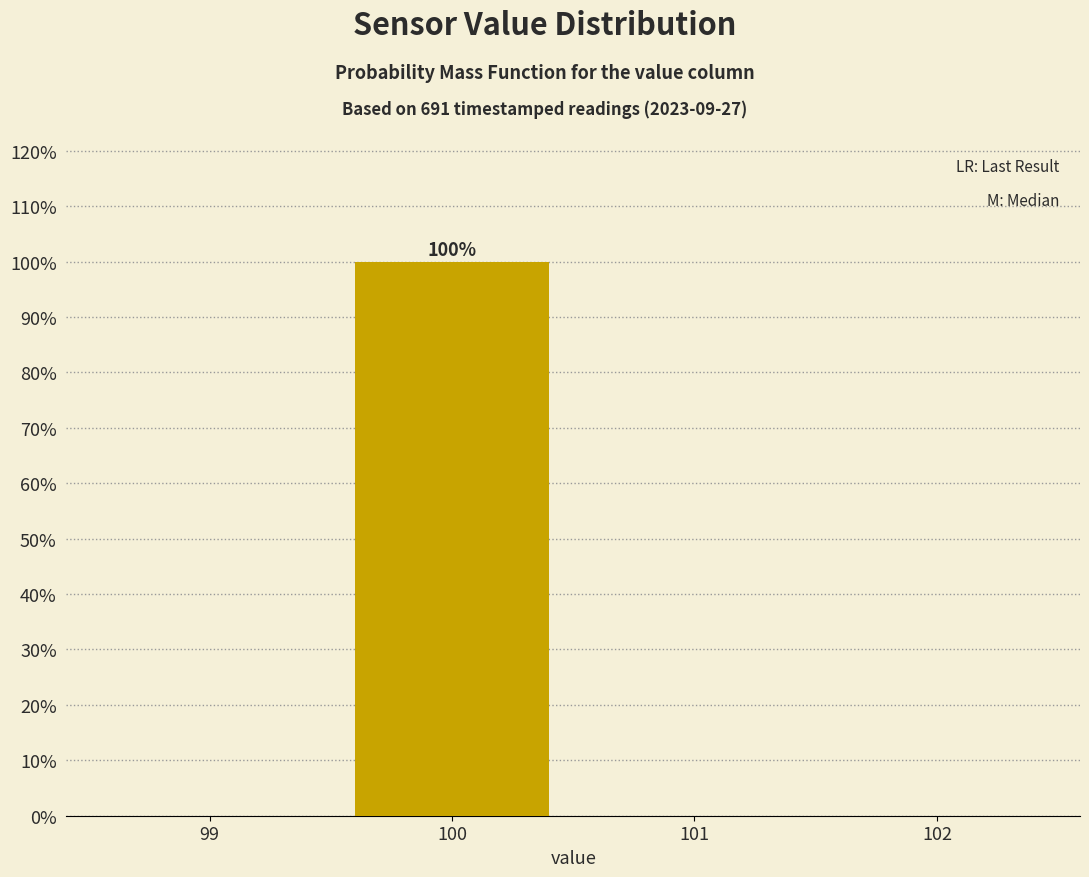

Over which range of the x-axis is the bar tallest?

99.5 to 100.5